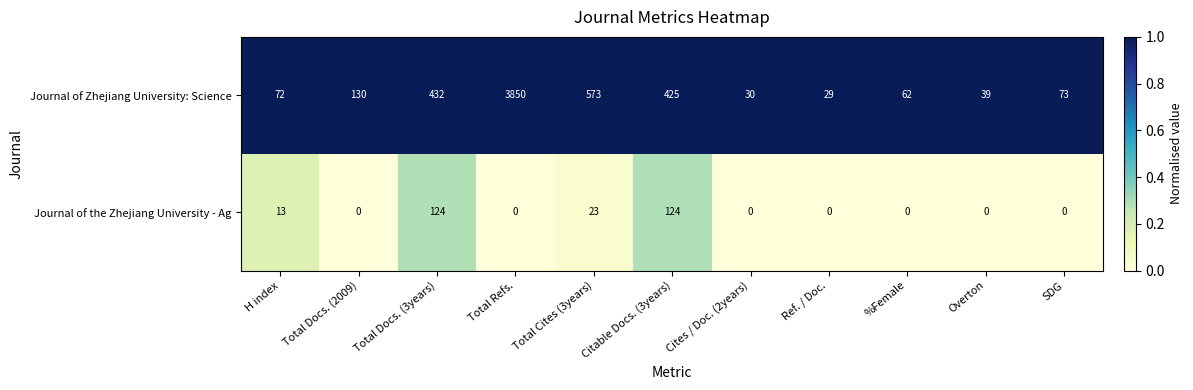

At which label is Journal of the Zhejiang University - Ag closest to 62?

Total Cites (3years)